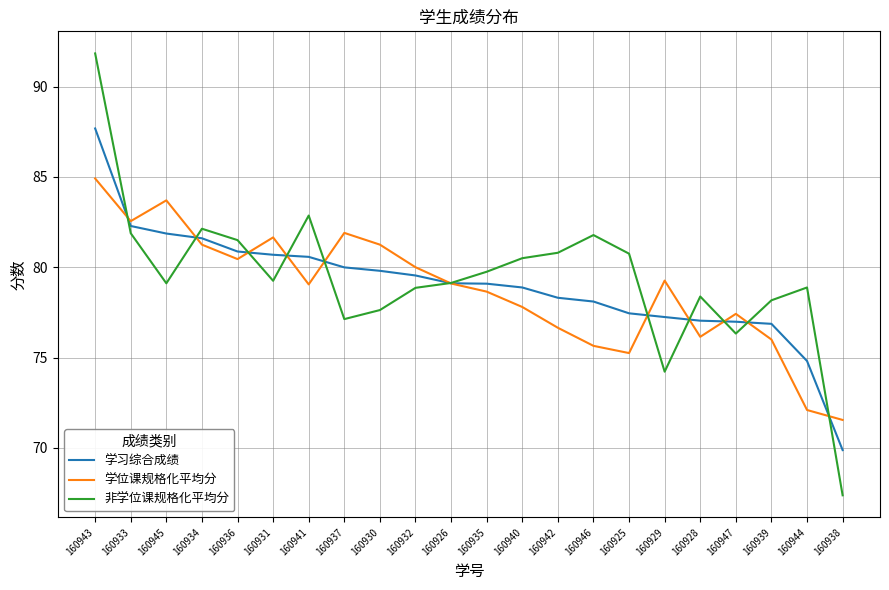

The value of 非学位课规格化平均分 at 160930 is 77.6. True or false?

True